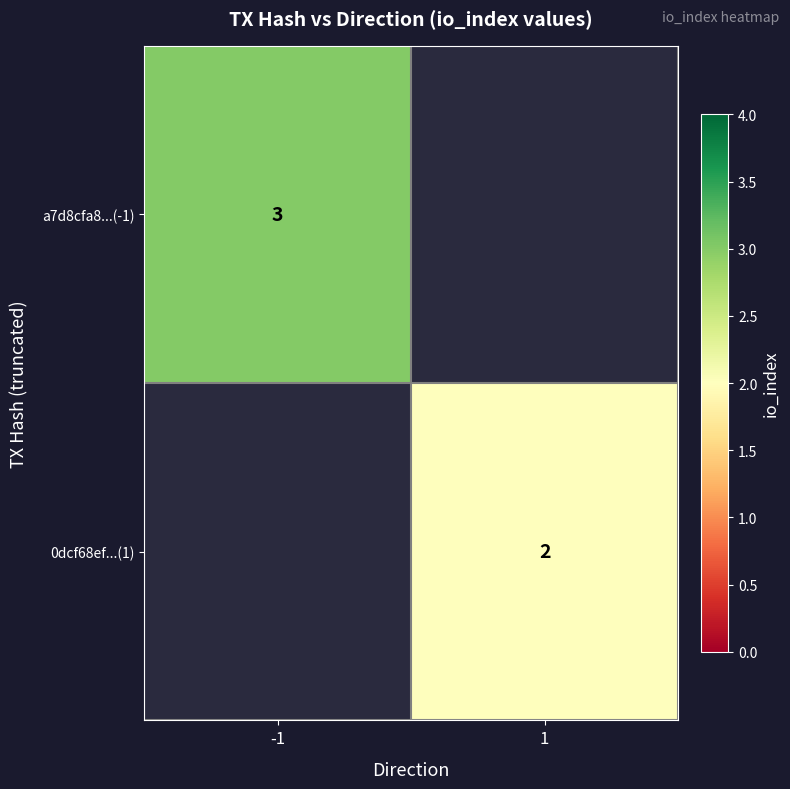

The value of 0dcf68ef...(1) at 1 is 3. True or false?

False